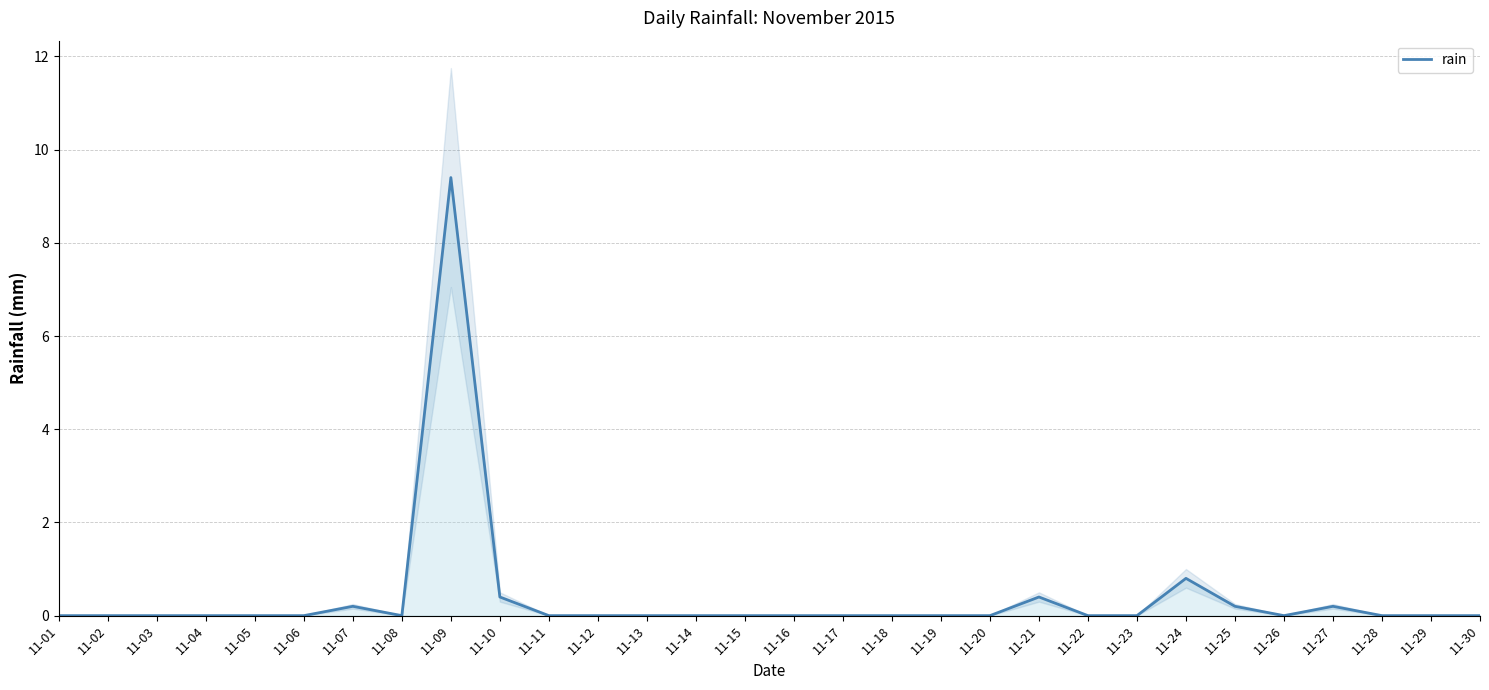

List the labels in order of value, smallest first.

11-01, 11-02, 11-03, 11-04, 11-05, 11-06, 11-08, 11-11, 11-12, 11-13, 11-14, 11-15, 11-16, 11-17, 11-18, 11-19, 11-20, 11-22, 11-23, 11-26, 11-28, 11-29, 11-30, 11-07, 11-25, 11-27, 11-10, 11-21, 11-24, 11-09